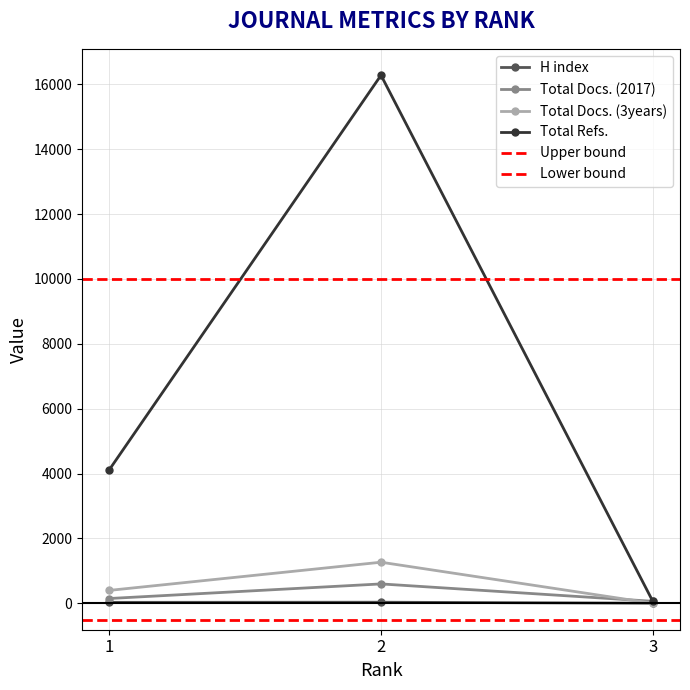

The value of H index at 2 is 35. True or false?

True